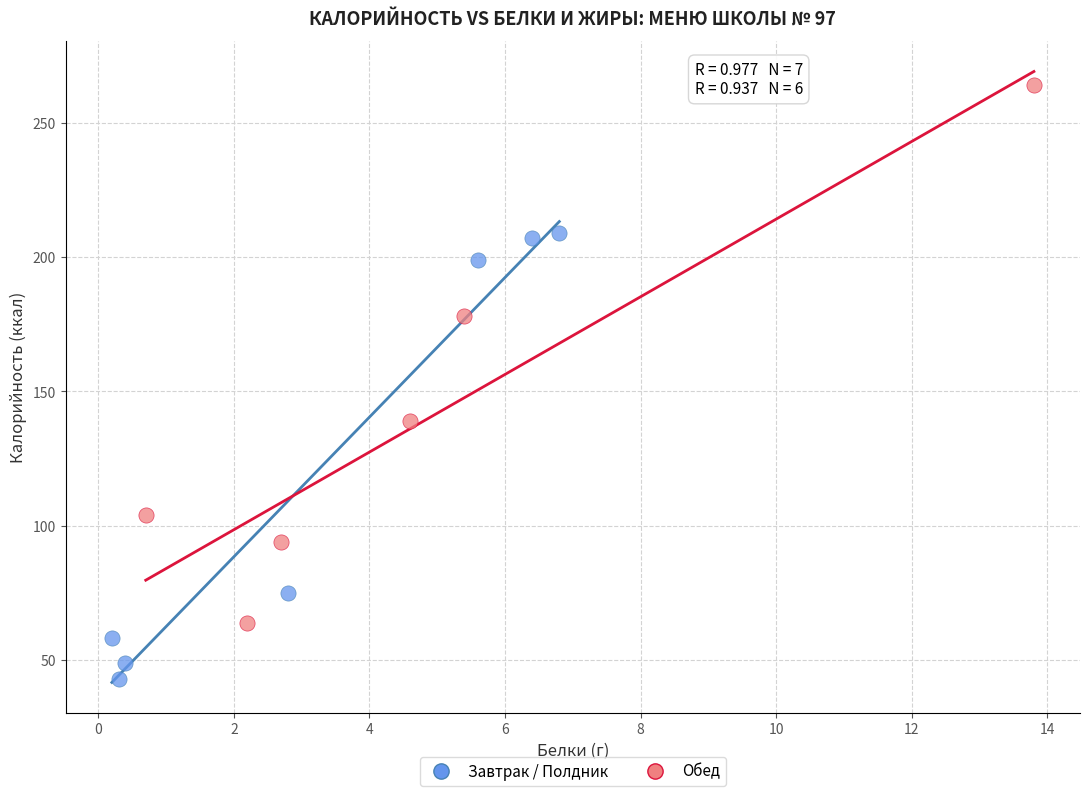

What are all the series names shown in the legend?

Завтрак / Полдник, Обед